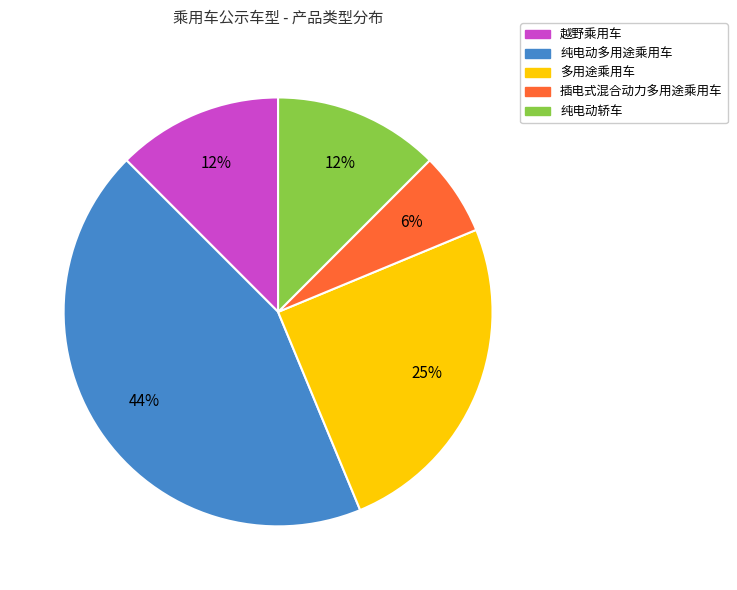

Count the number of slices in the pie.

5